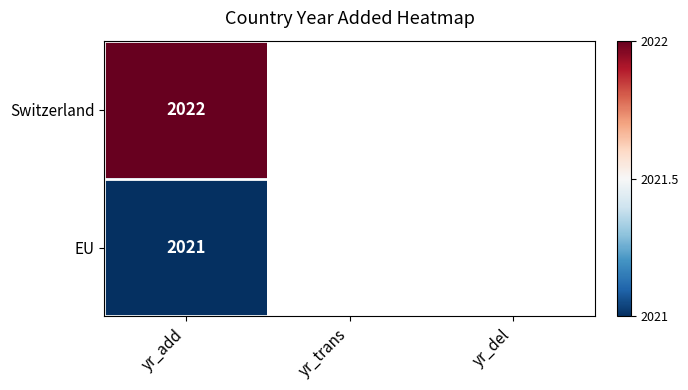

How many data points does each series have?

3